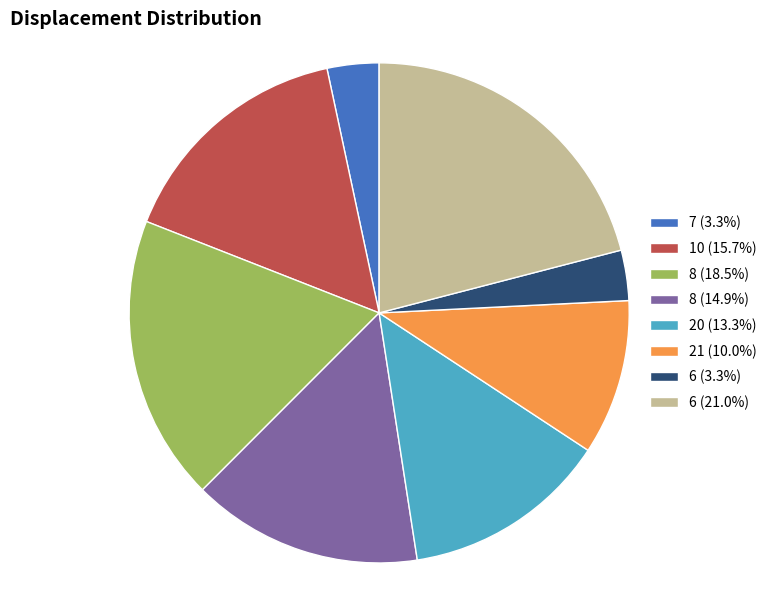

Do 8 (14.9%) and 7 (3.3%) together represent more than half of the pie?

No